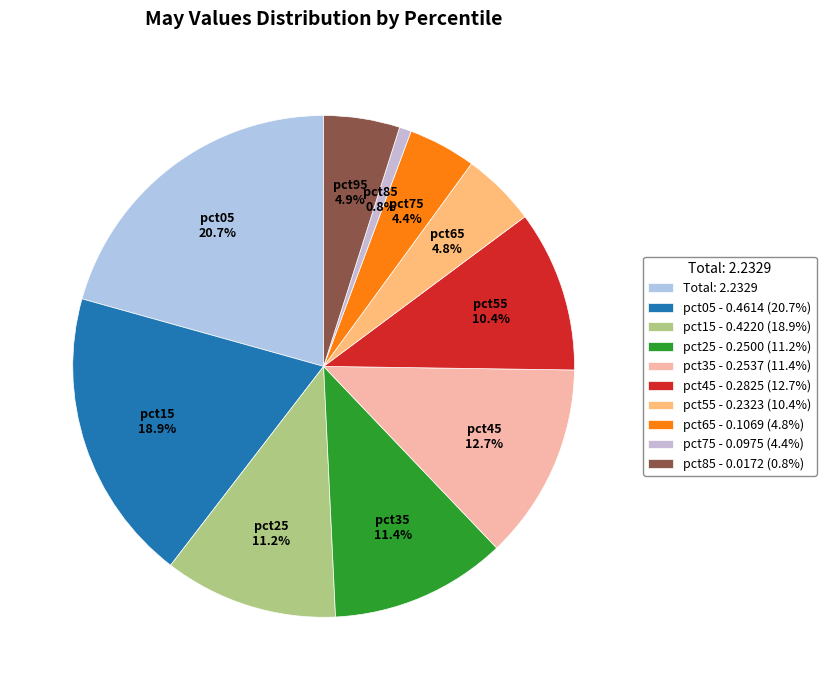

How many segments does this pie chart have?

10